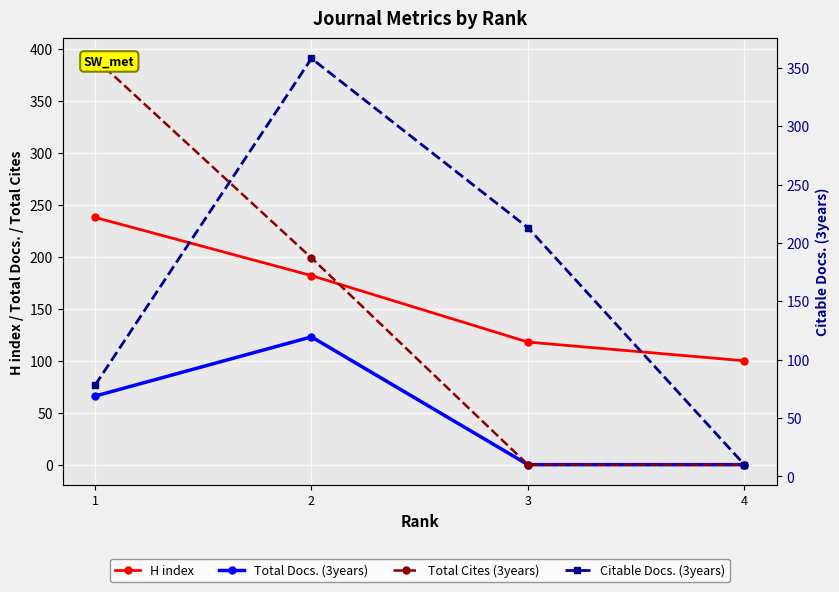

What is the maximum value shown in the chart?

391